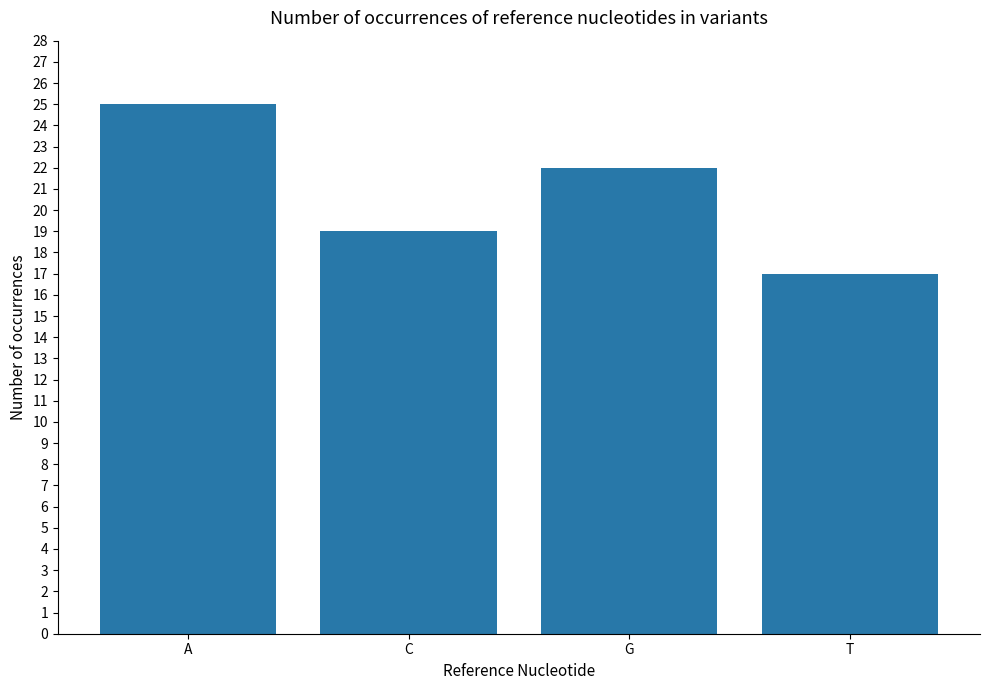

At which category does the chart reach its peak across all series?

A